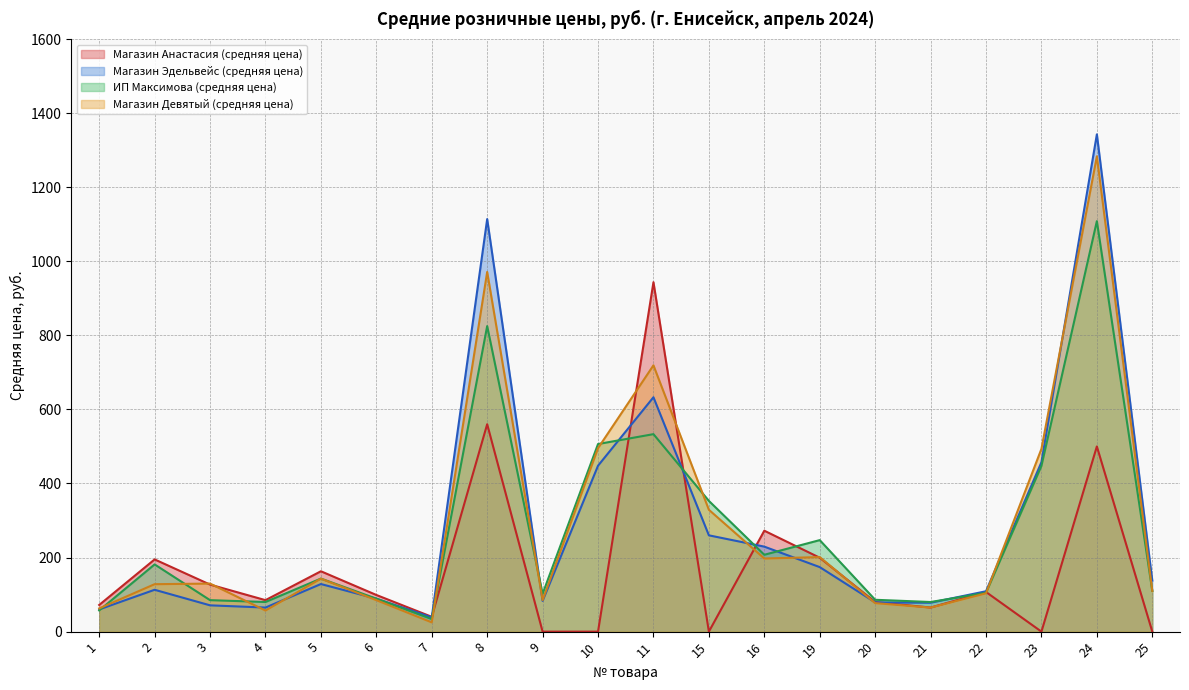

The Магазин Эдельвейс (средняя цена) series shows 60.0 at 1. True or false?

True